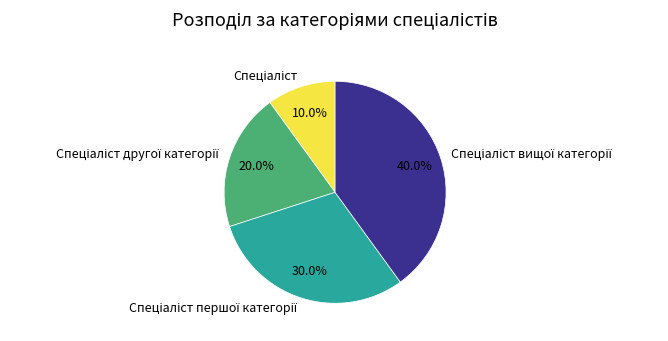

Count the number of slices in the pie.

4